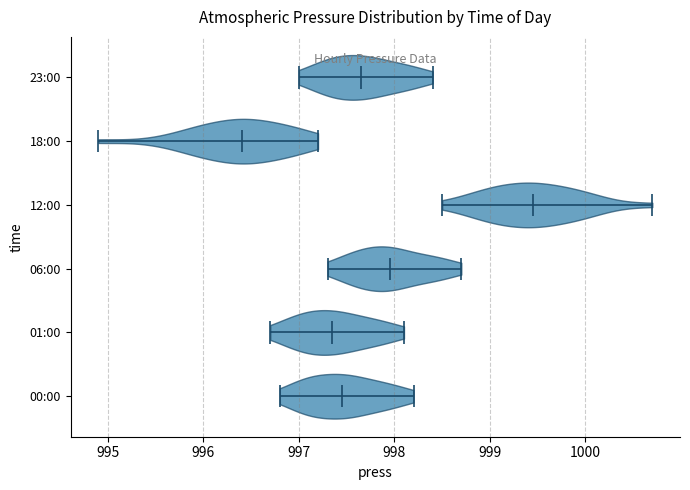

Reading bottom to top, read every violin against the x-axis: where its median line is, and the lowest and highest points it reaches. The values are not printed on the chart, so give them approximately, as read against the axis.

00:00: median line 997.5, lowest point 996.8, highest point 998.2
01:00: median line 997.4, lowest point 996.7, highest point 998.1
06:00: median line 998.0, lowest point 997.3, highest point 998.7
12:00: median line 999.5, lowest point 998.5, highest point 1000.7
18:00: median line 996.4, lowest point 994.9, highest point 997.2
23:00: median line 997.7, lowest point 997.0, highest point 998.4